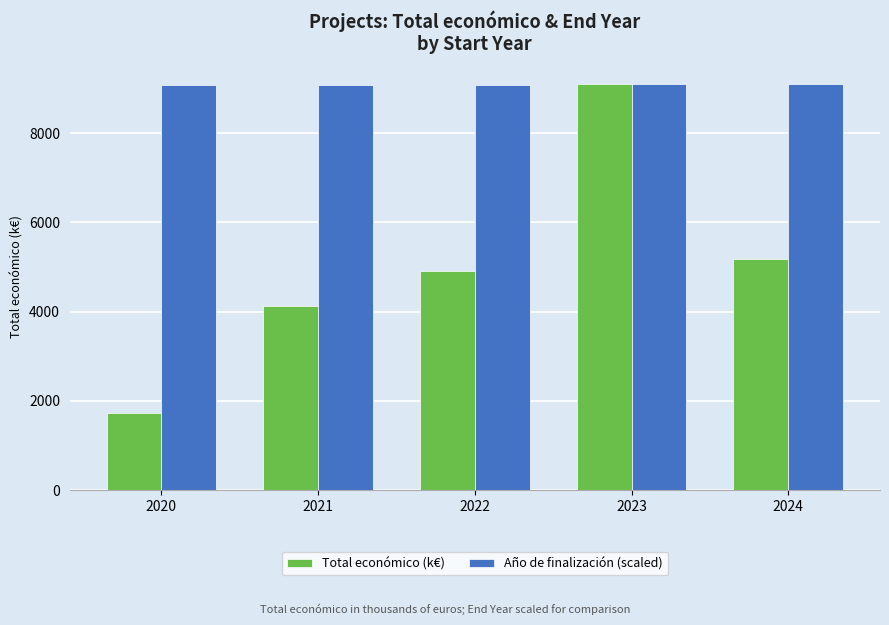

Which series has the largest range (max minus min)?

Total económico (k€)